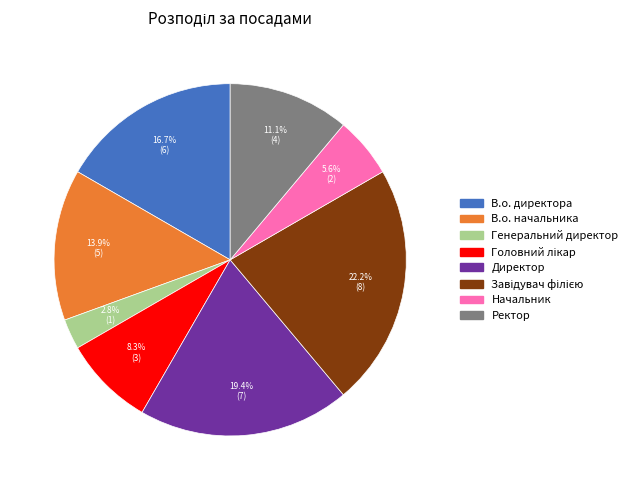

What percentage is the Начальник slice, to the nearest percent?

6%